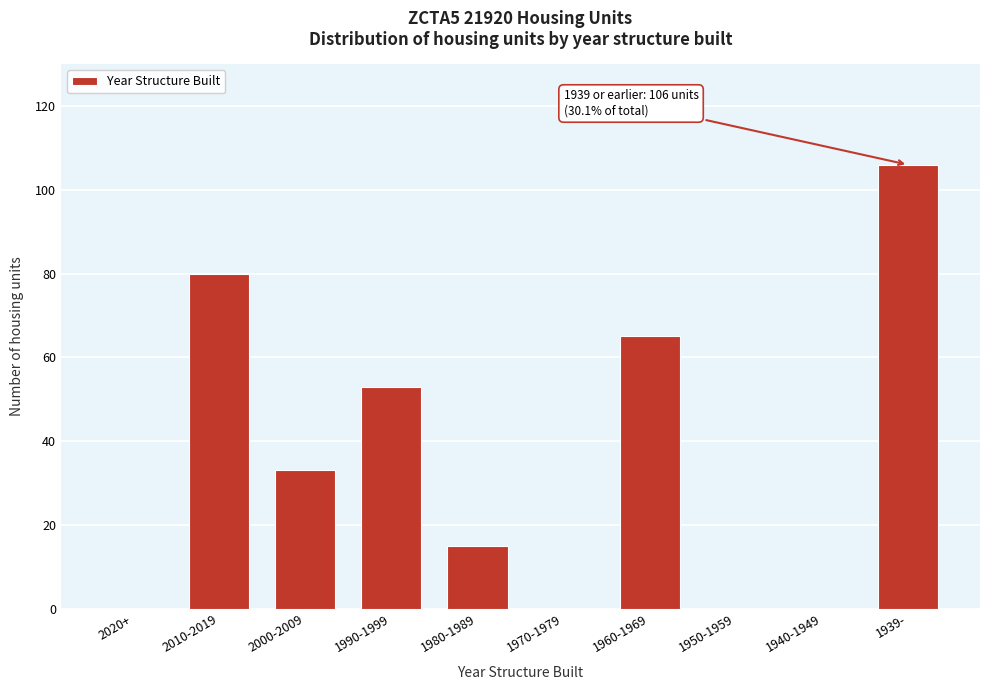

Reading left to right, extract all data points from this chart.

2020+=0	2010-2019=80	2000-2009=33	1990-1999=53	1980-1989=15	1970-1979=0	1960-1969=65	1950-1959=0	1940-1949=0	1939-=106